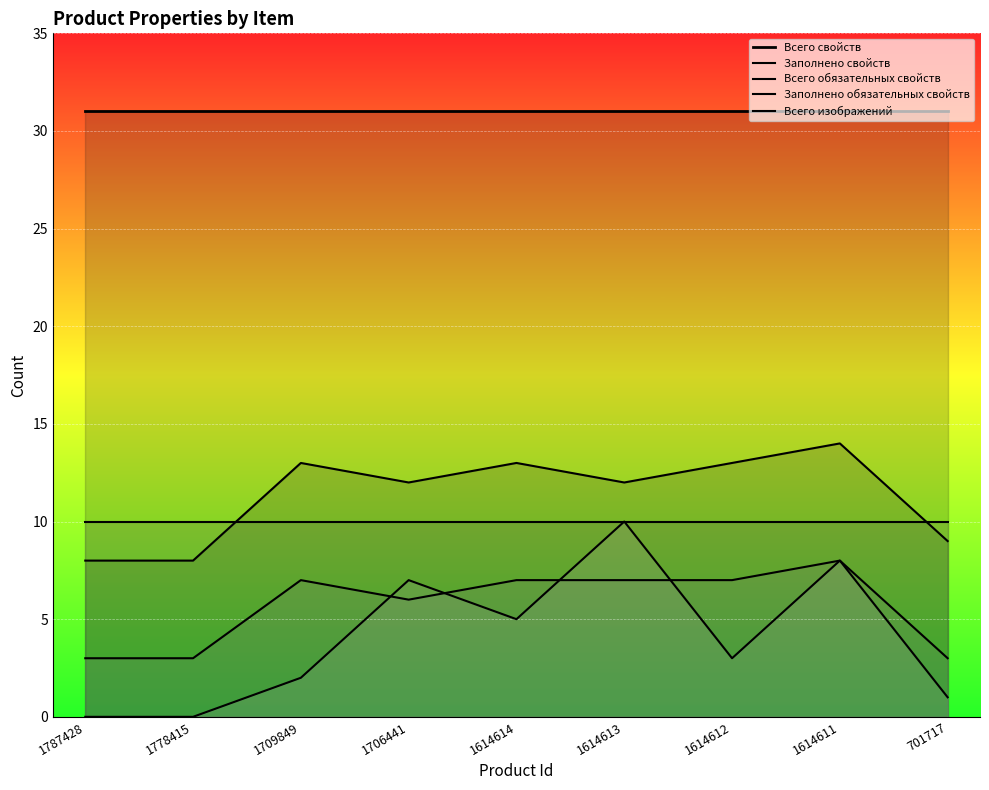

Where is the first local minimum for Заполнено свойств?

1706441